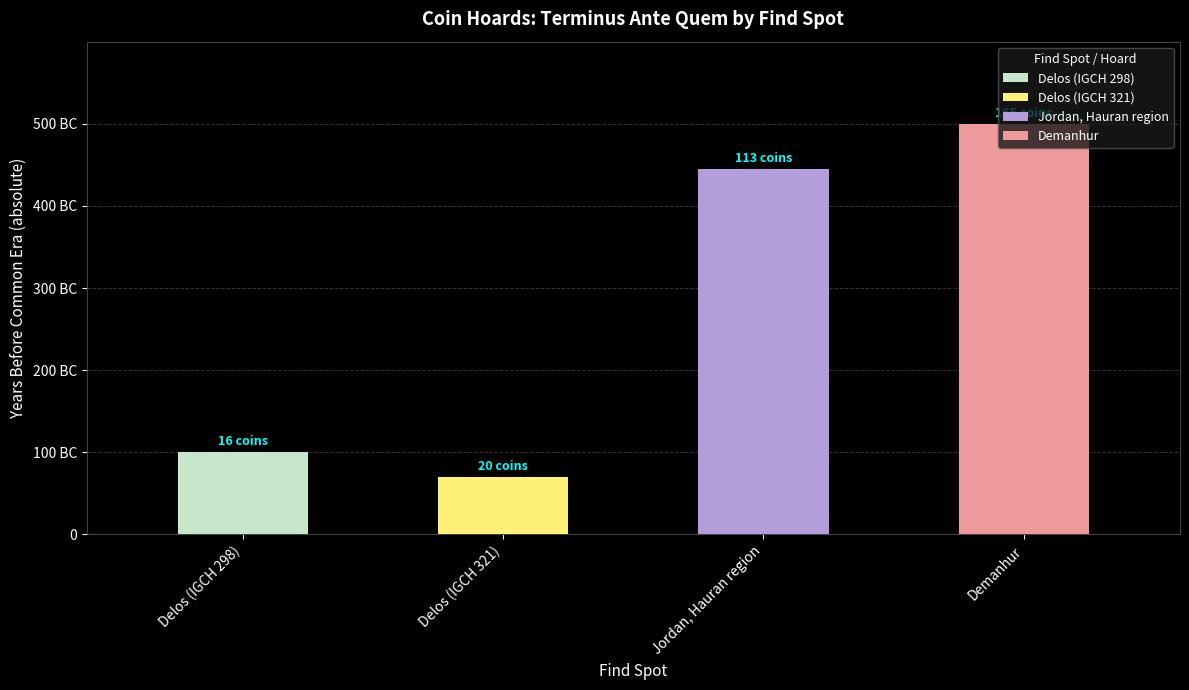

The value at Jordan, Hauran region is -445. True or false?

True